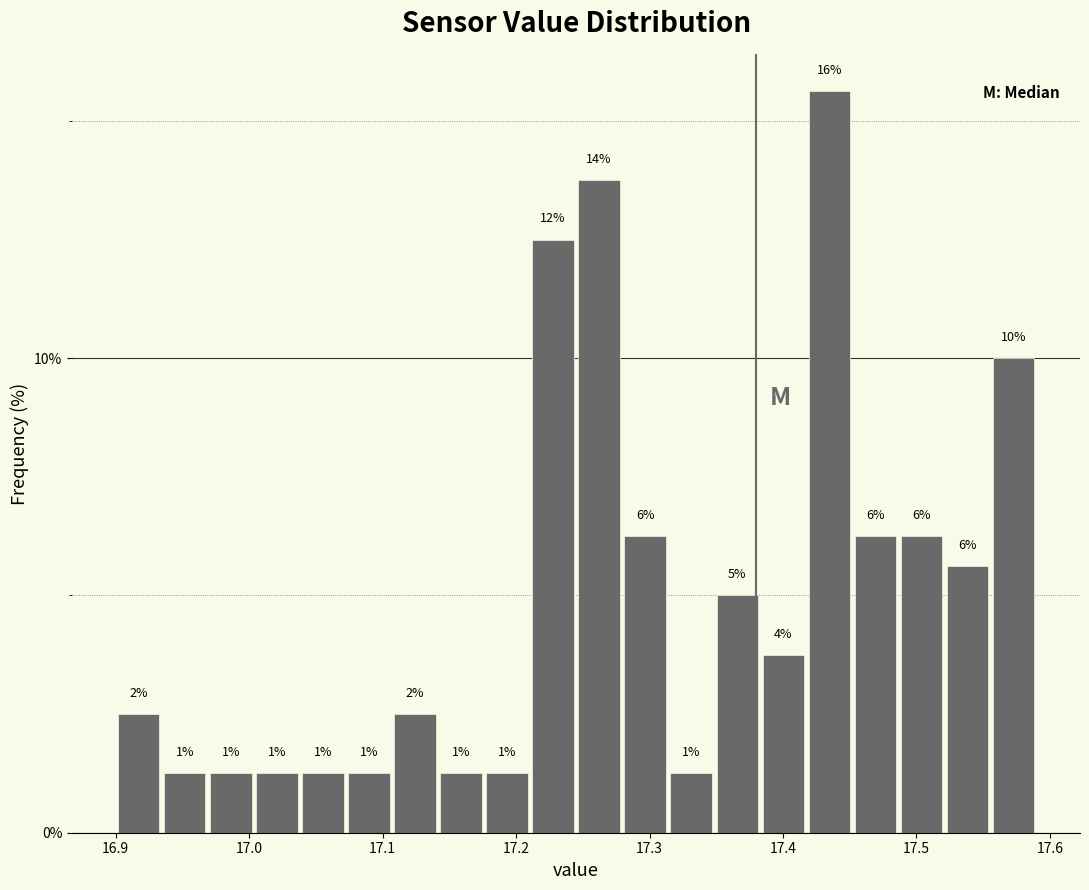

Read against the x-axis, roughly where is the centre of the tallest bar?

17.43